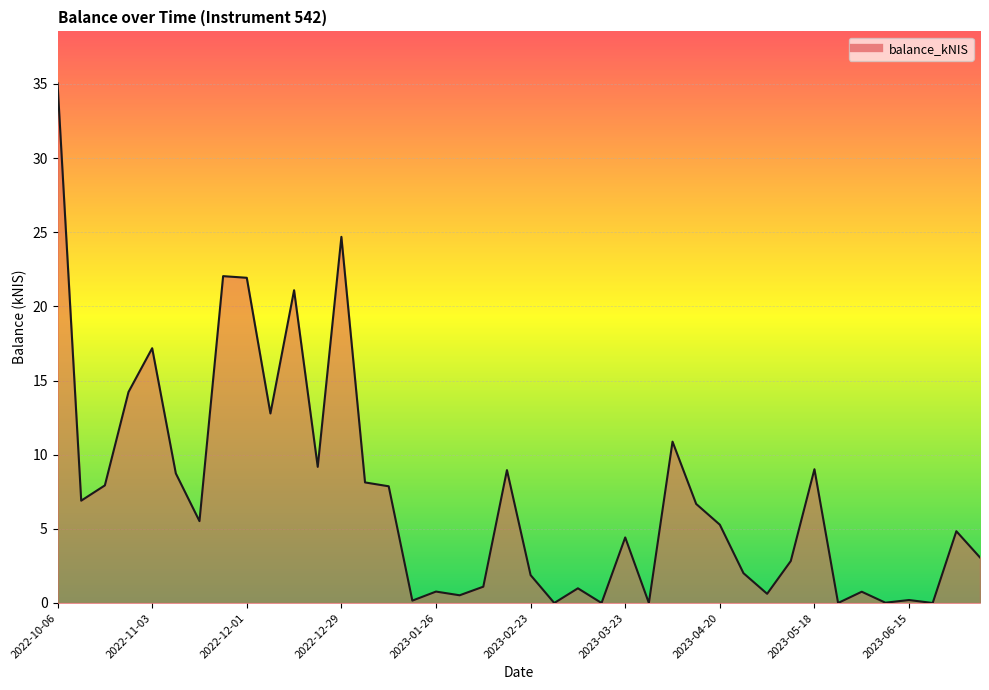

How many values exceed 5?

20